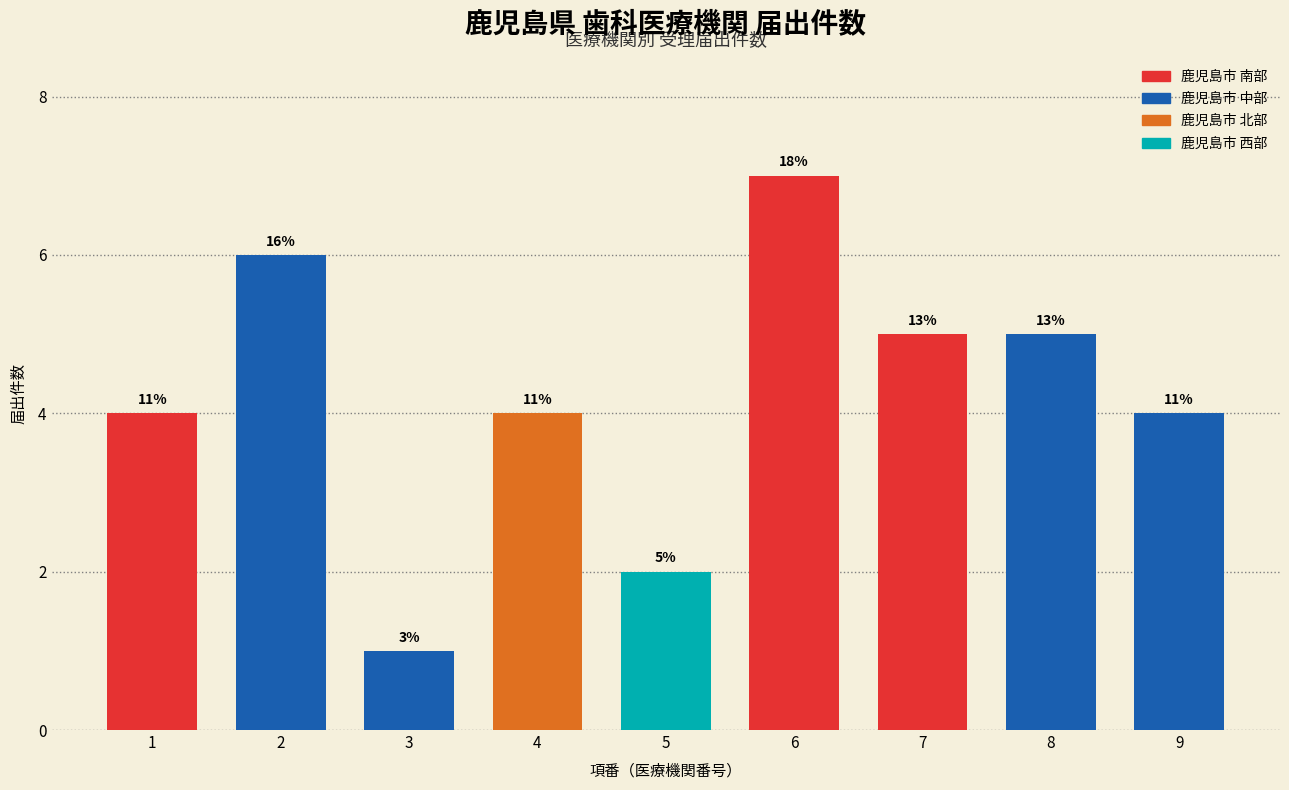

Approximately how many times larger is the value at 4 compared to 2?

0.7